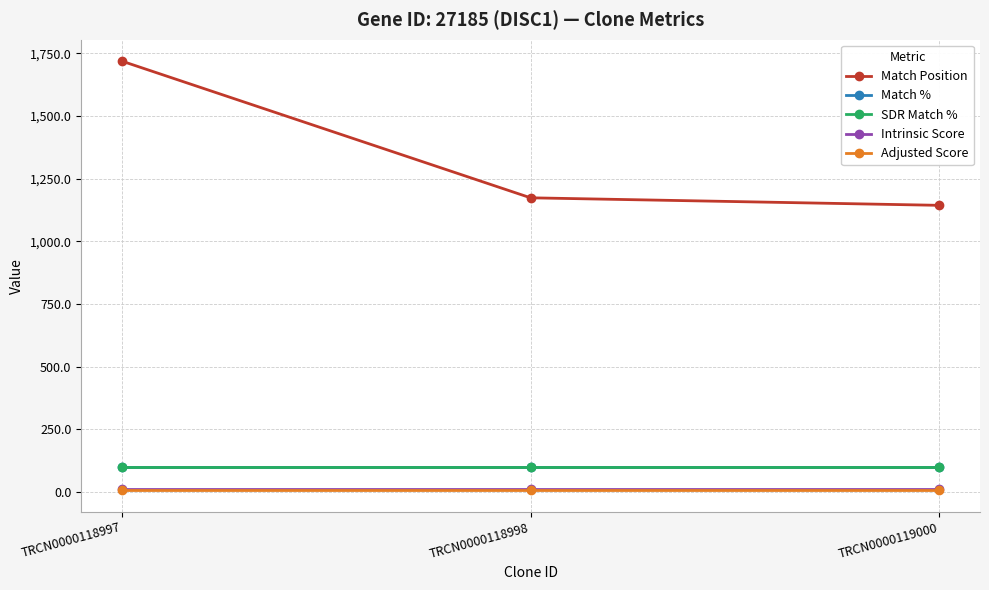

Does the chart have visible grid lines?

Yes